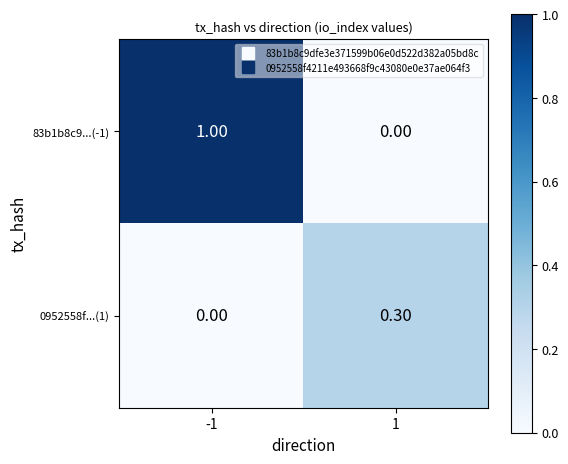

Between -1 and 1, which series saw the biggest shift?

83b1b8c9...(-1)